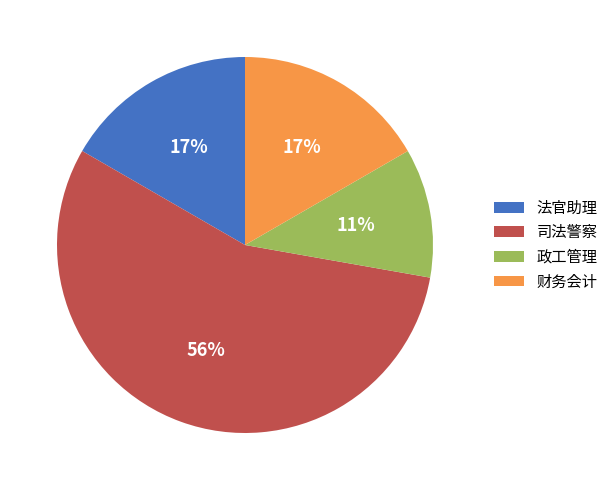

To the nearest percent, what percentage of the pie is 政工管理?

11%